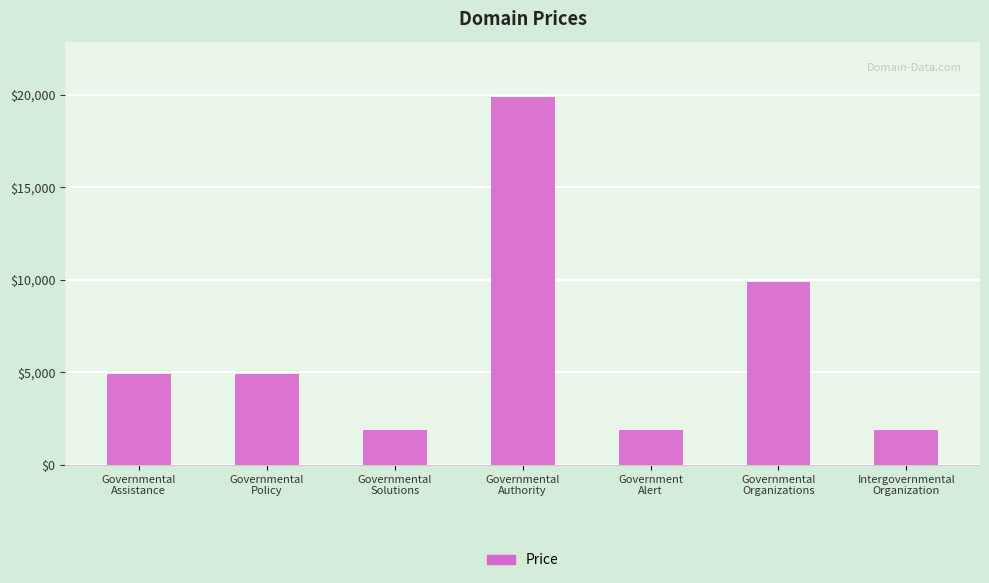

What is the minimum value shown in the chart?

1888